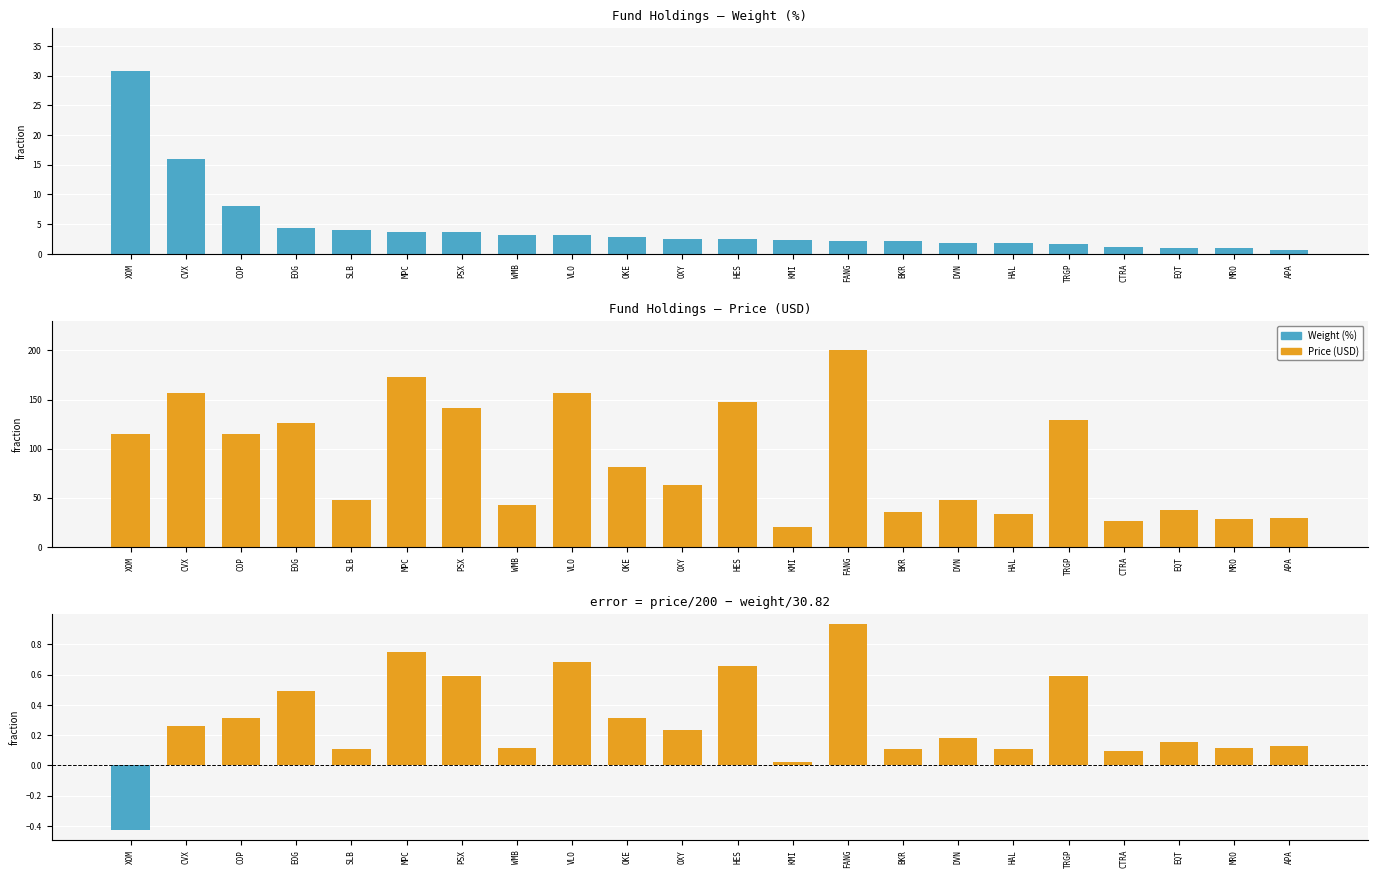

The value of error at SLB is 0.1. True or false?

True